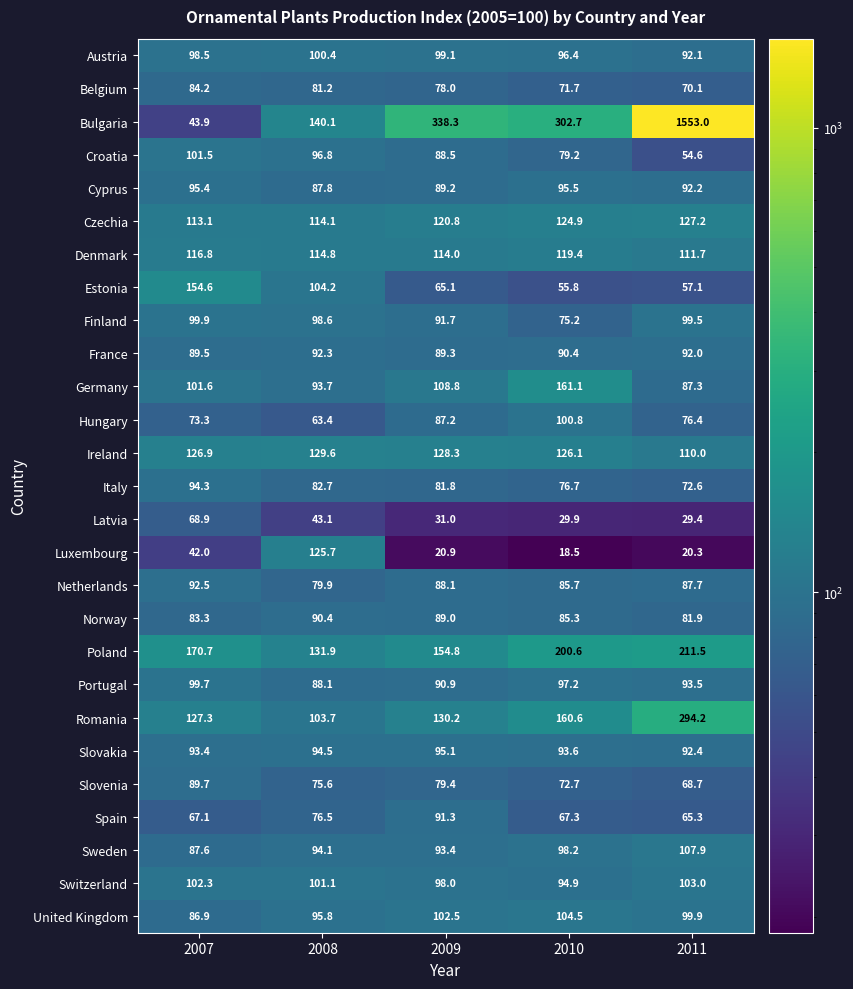

At which category is the sum across all series the highest?

2011